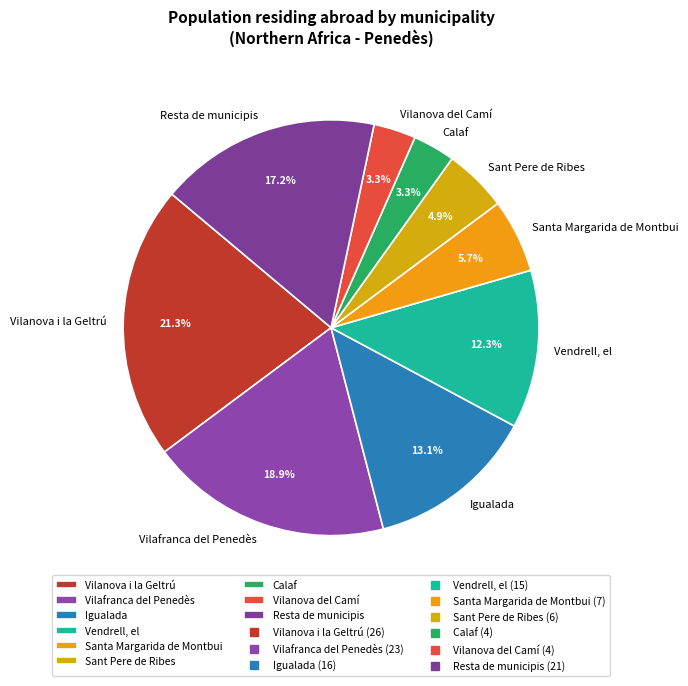

Combined, do Vilanova i la Geltrú and Vilanova del Camí account for over 50%?

No